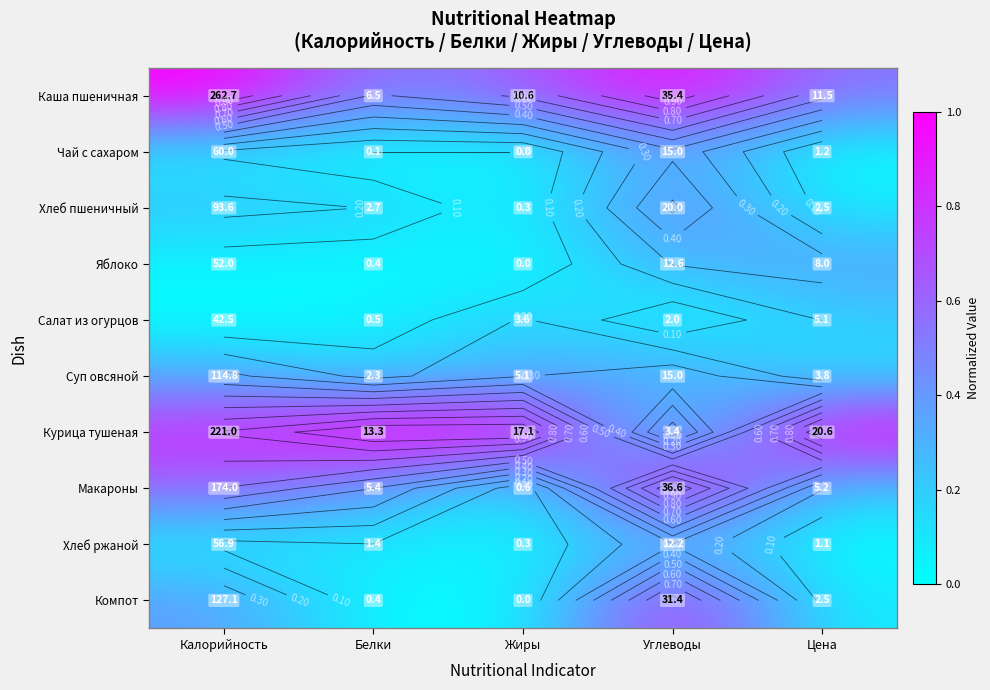

What is the difference between the highest and lowest values at Жиры?

1.0